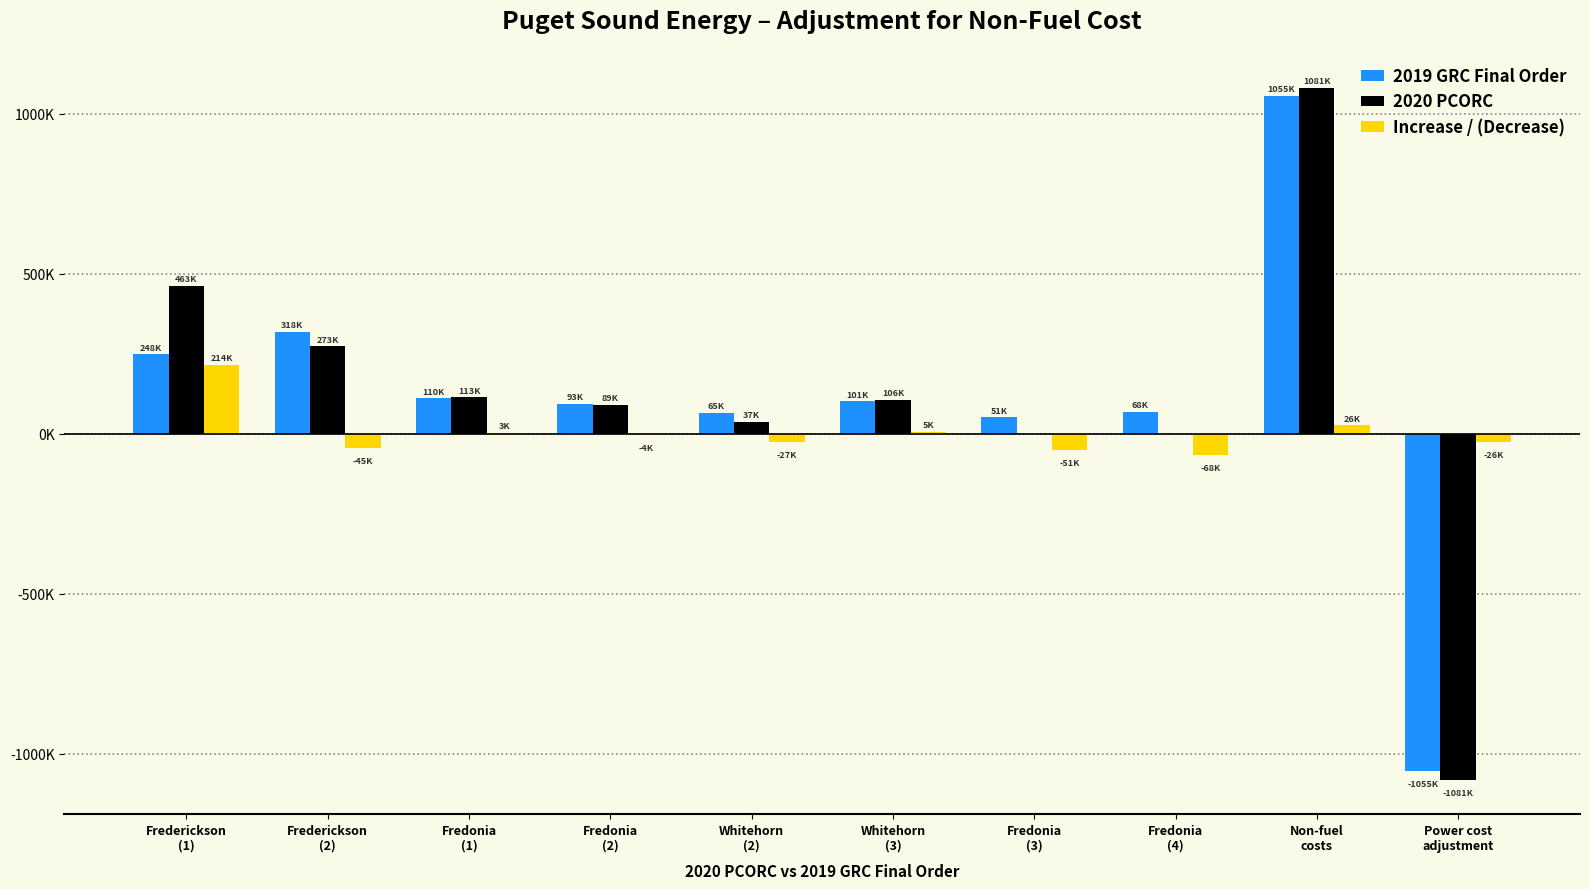

Does the chart contain stacked bars?

No